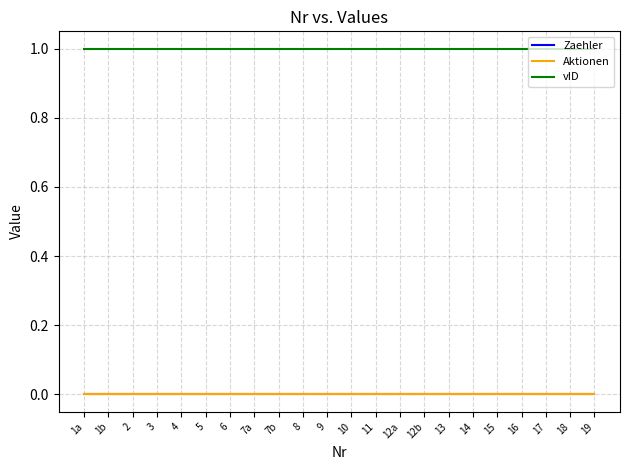

What is the label of the 2nd point from the left?

1b